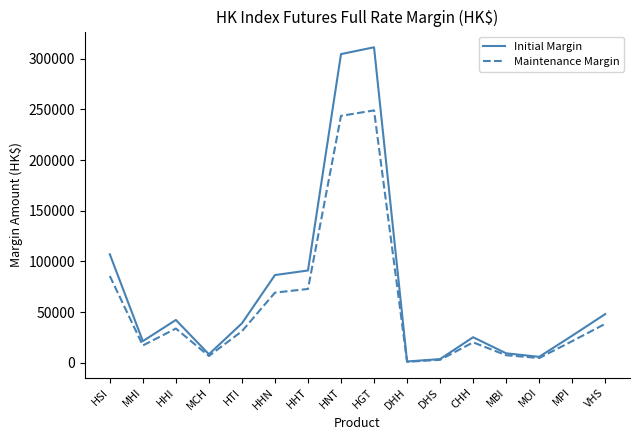

What is the maximum value for Maintenance Margin?

248922